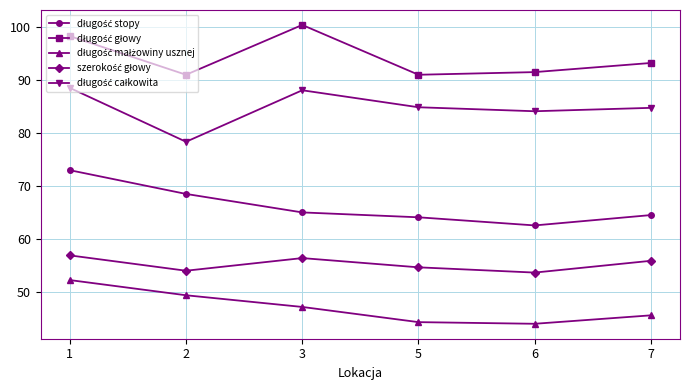

What is the spread (max minus min) of values at 1?

45.9